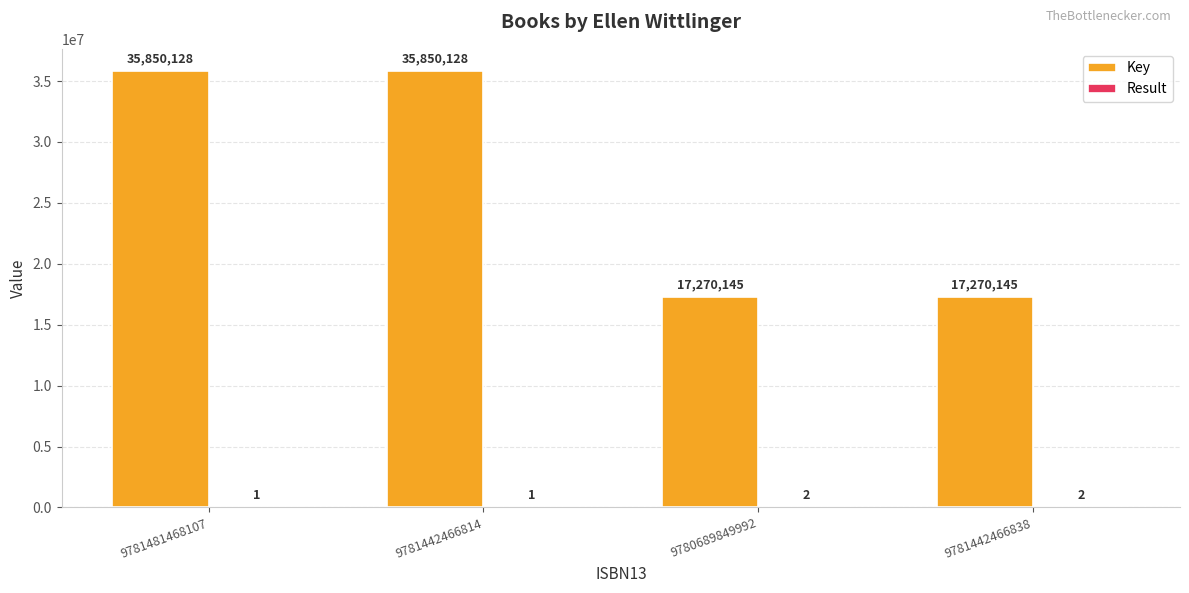

What is the sum of all Key values?

106240546